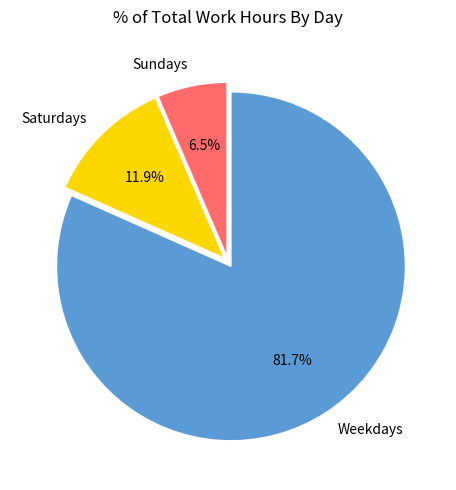

To the nearest percent, what is the average slice percentage?

33%